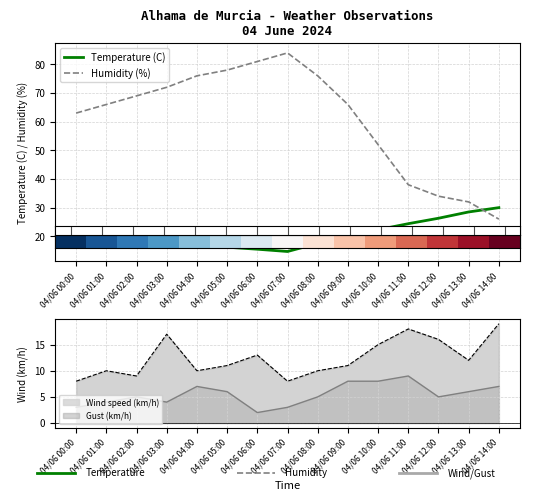

Is it true that Wind speed (km/h) equals 9 at 04/06 12:00?

False